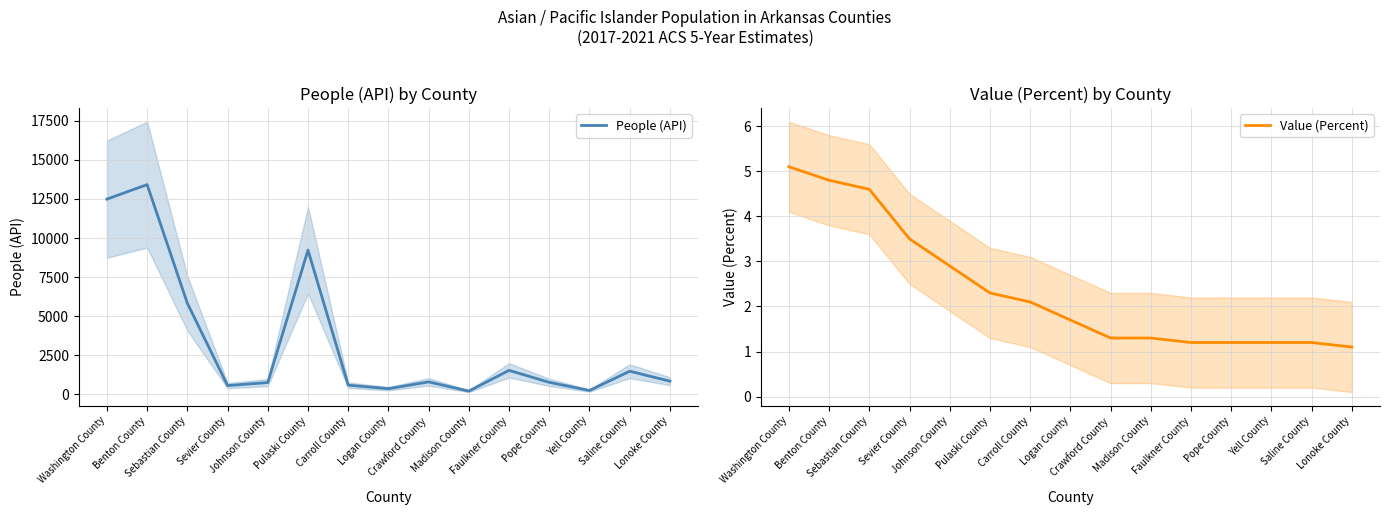

Which series changed the most between Carroll County and Logan County?

People (API)